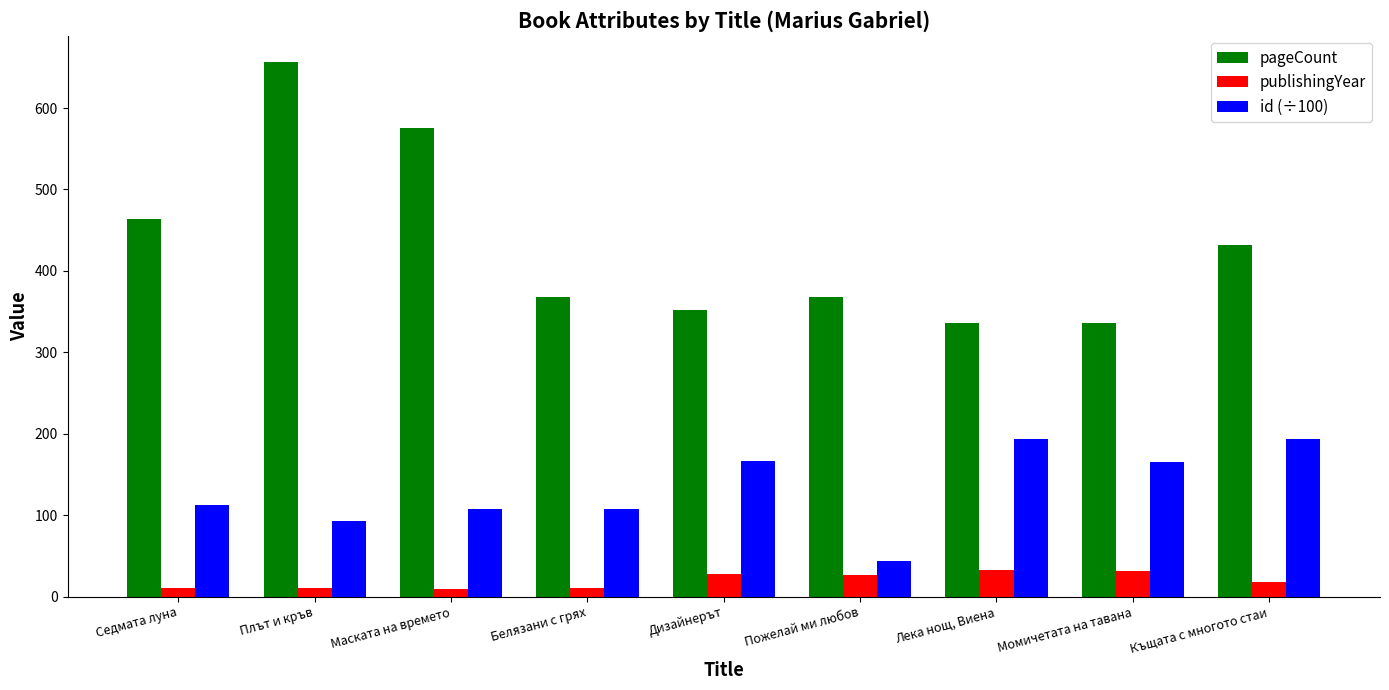

Is the value of pageCount at Плът и кръв greater than the value of publishingYear at Седмата луна?

Yes